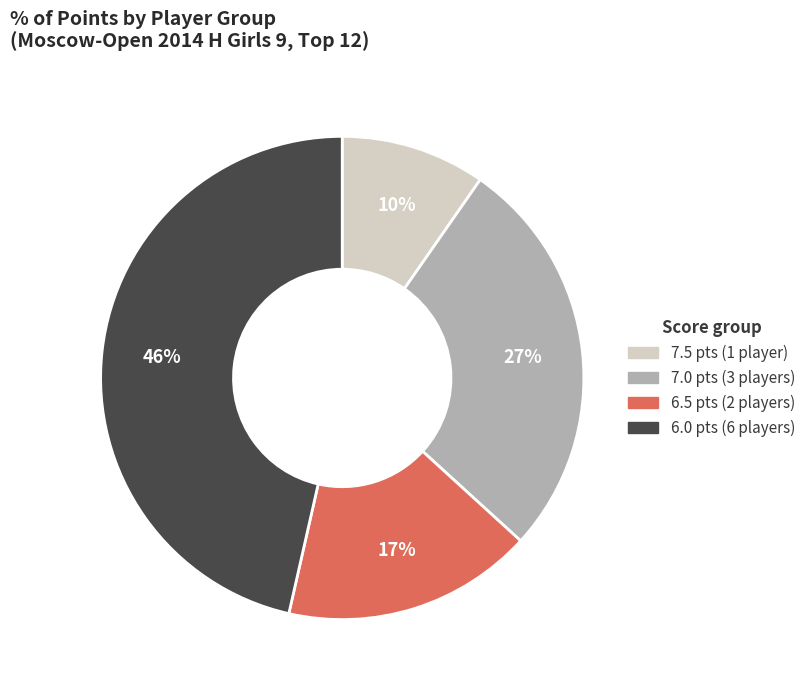

Is there a majority slice in this chart?

No